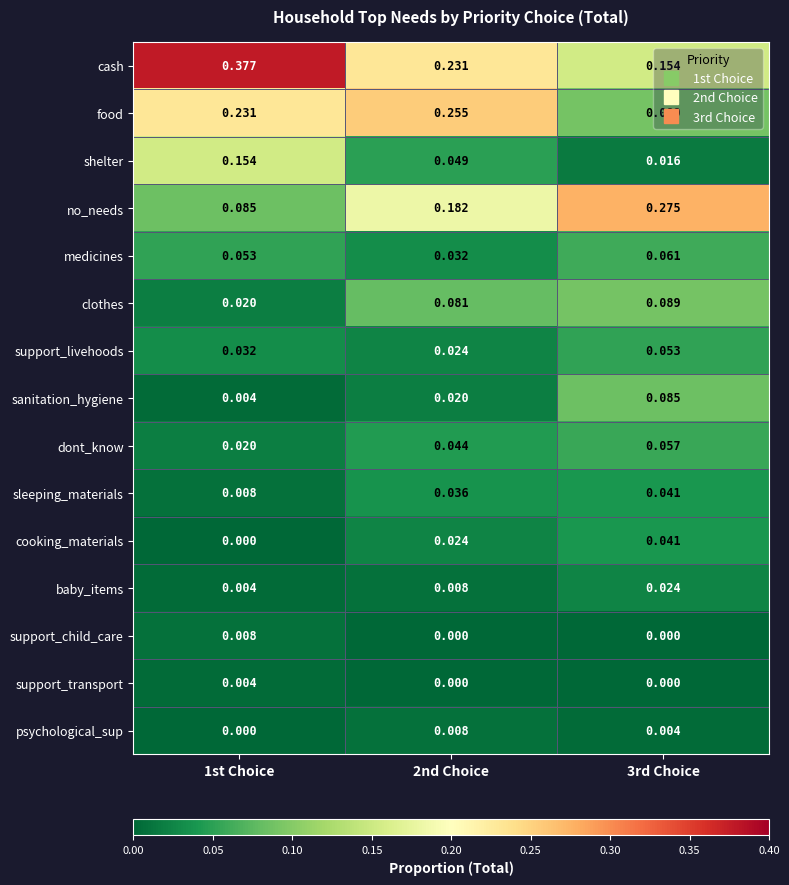

Between 1st Choice and 3rd Choice, which series saw the biggest shift?

cash